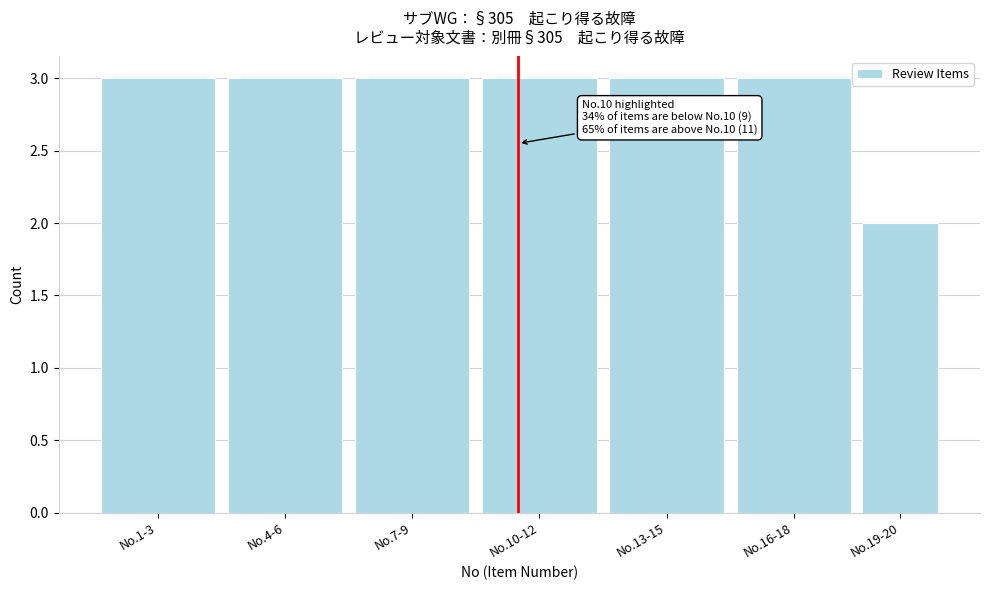

Reading left to right, what are all the values shown in this chart?

3	3	3	3	3	3	2